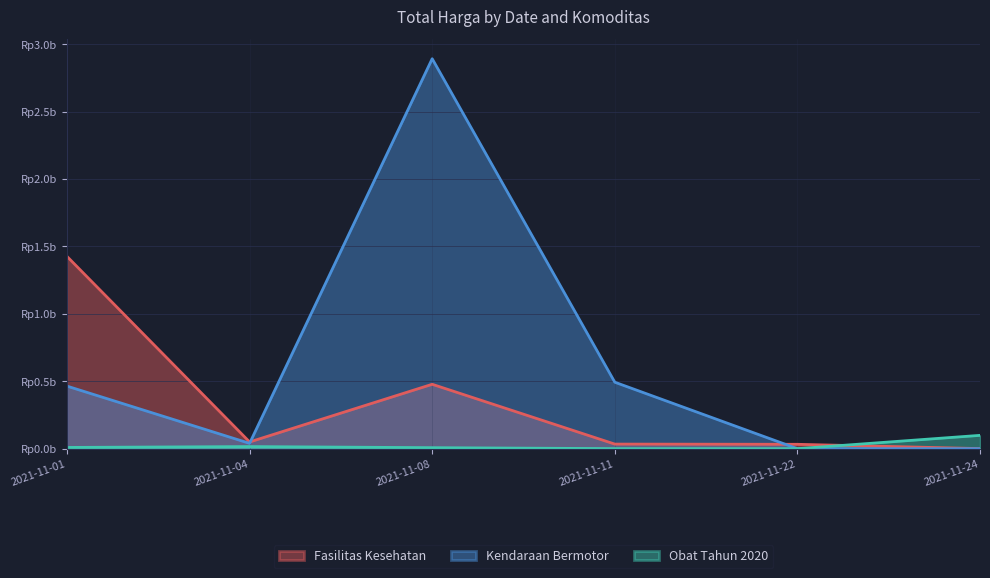

True or false: Fasilitas Kesehatan and Obat Tahun 2020 intersect in this chart.

True